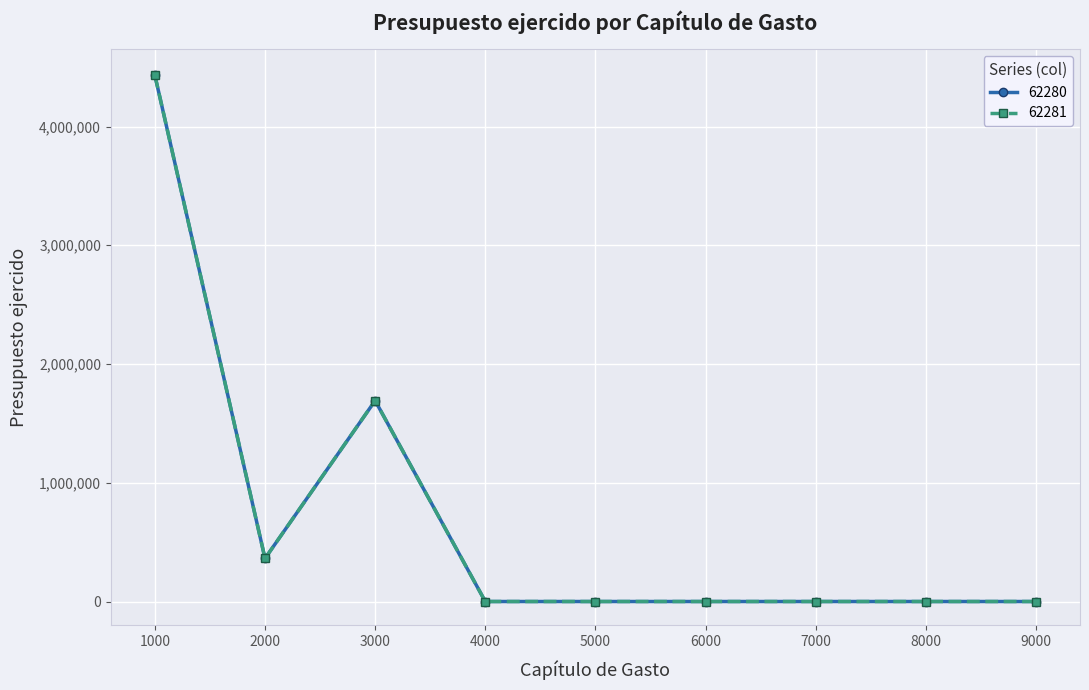

Read the 62280 value at 2000.

362709.9